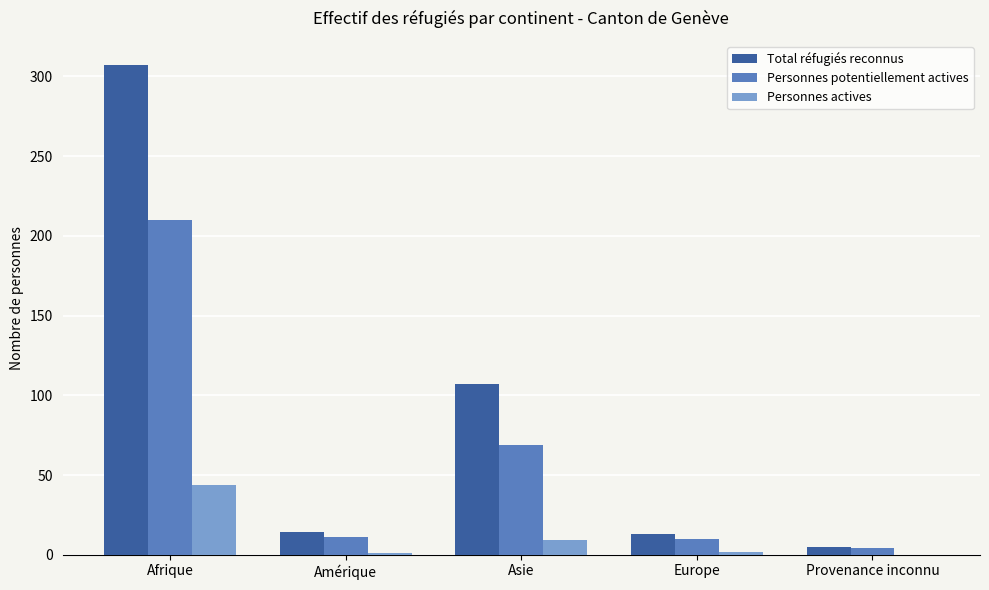

How many series are shown in this chart?

3